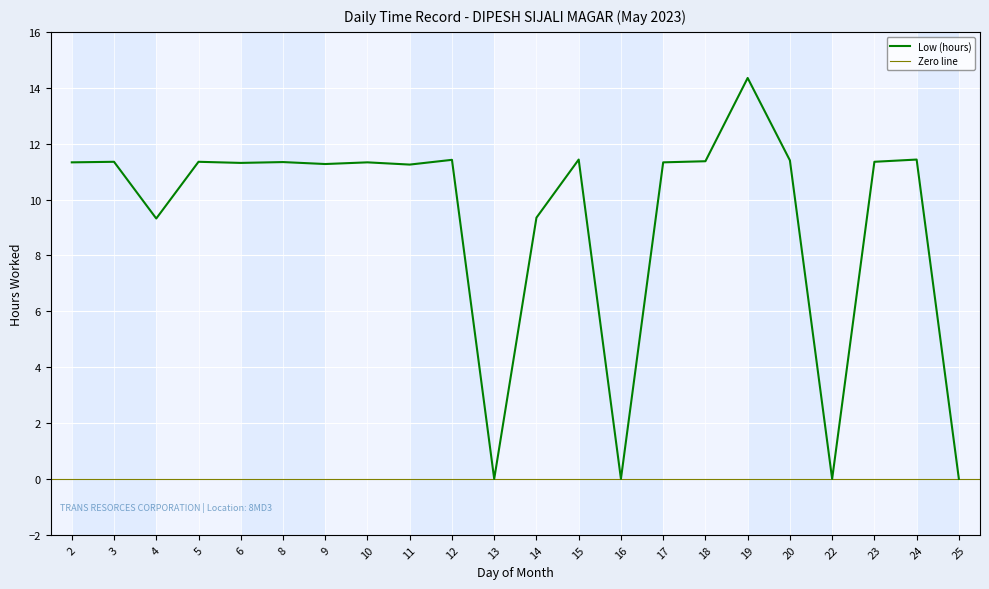

Between 15 and 9, which is larger?

15